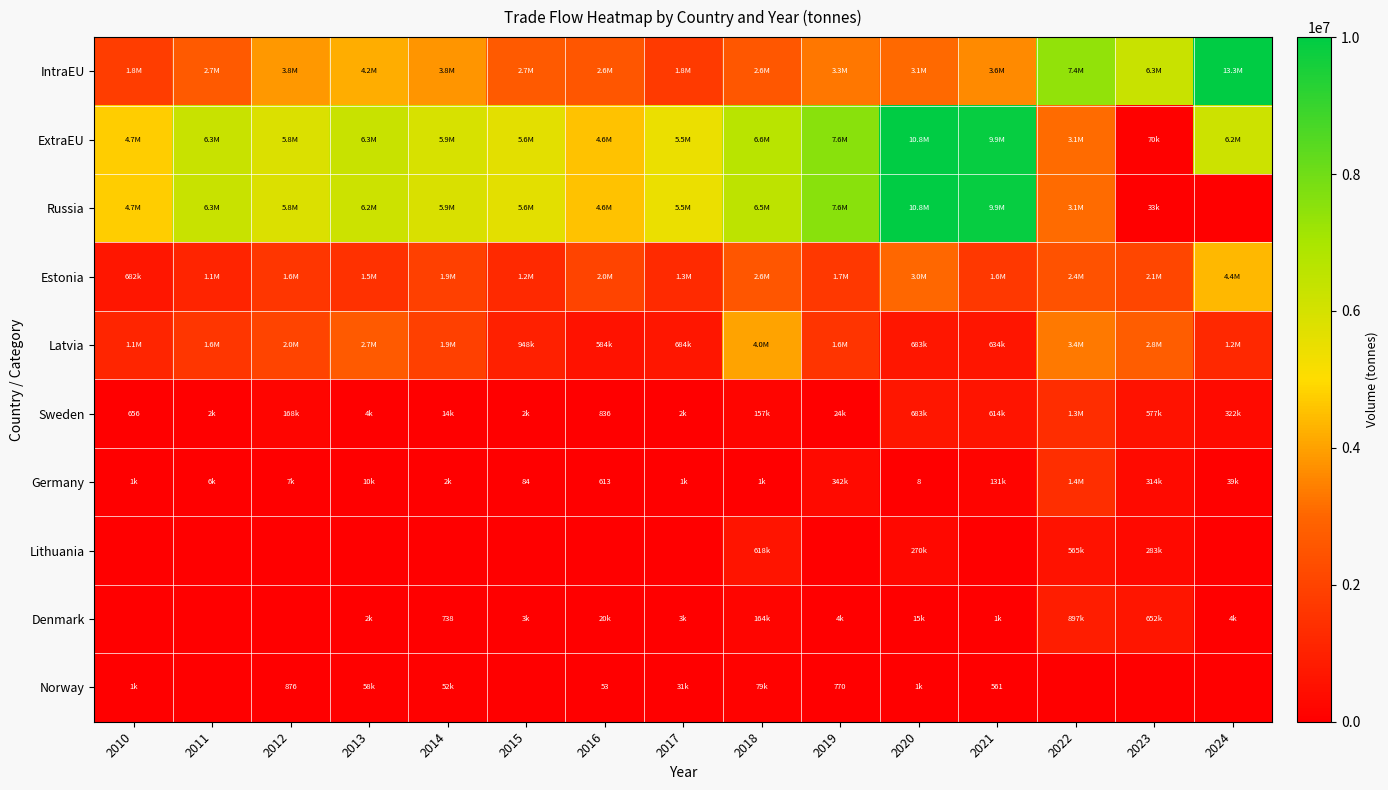

The value of Germany at 2015 is 25. True or false?

False